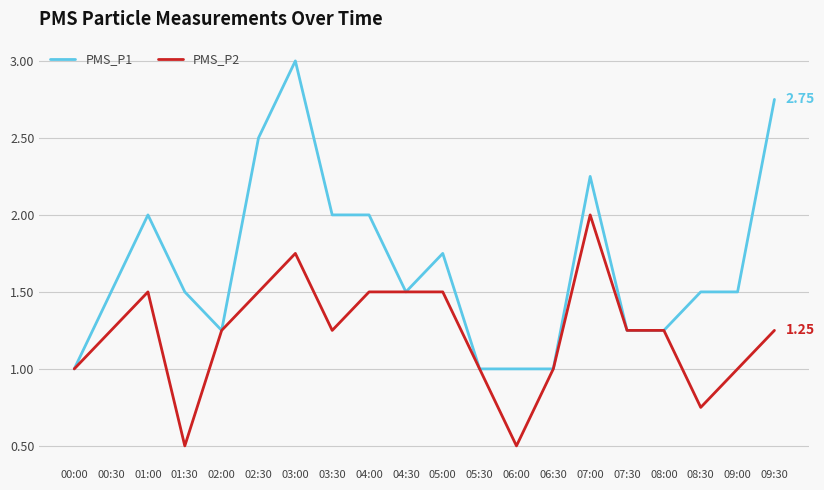

List the series in order of their peak value, highest first.

PMS_P1, PMS_P2